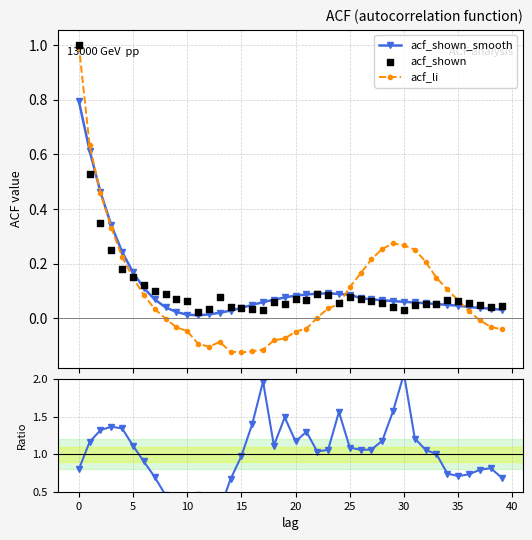

What is the highest value of the acf_shown_smooth series?

0.8